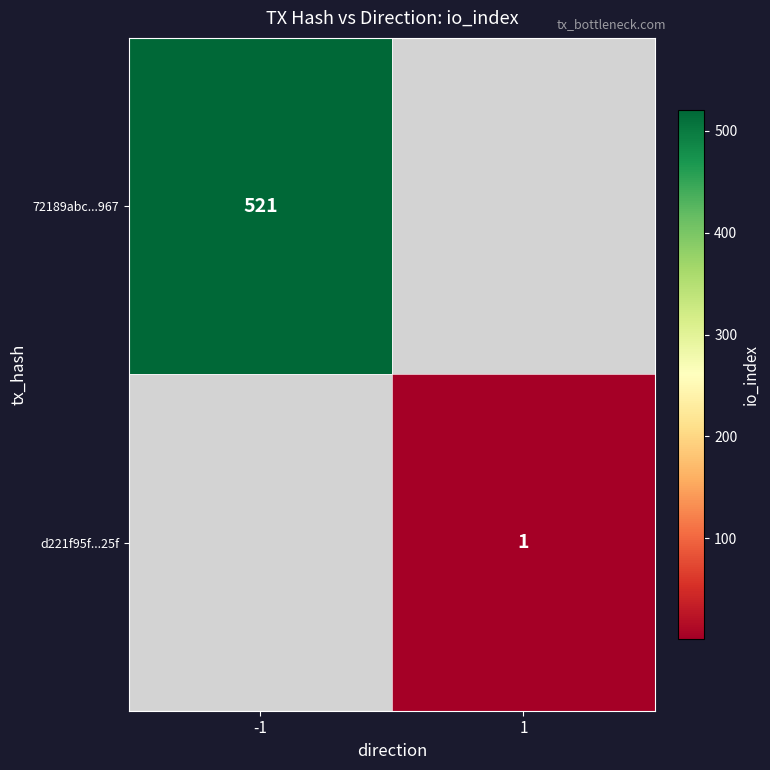

The value of d221f95f...25f at 1 is 0. True or false?

False